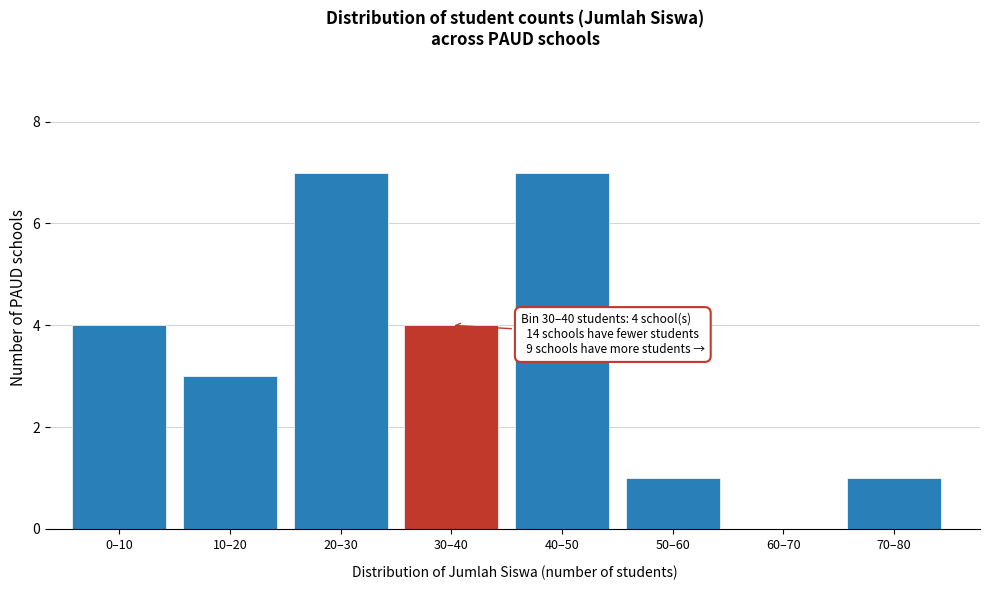

Reading left to right, extract all data points from this chart.

0–10=4	10–20=3	20–30=7	30–40=4	40–50=7	50–60=1	60–70=0	70–80=1